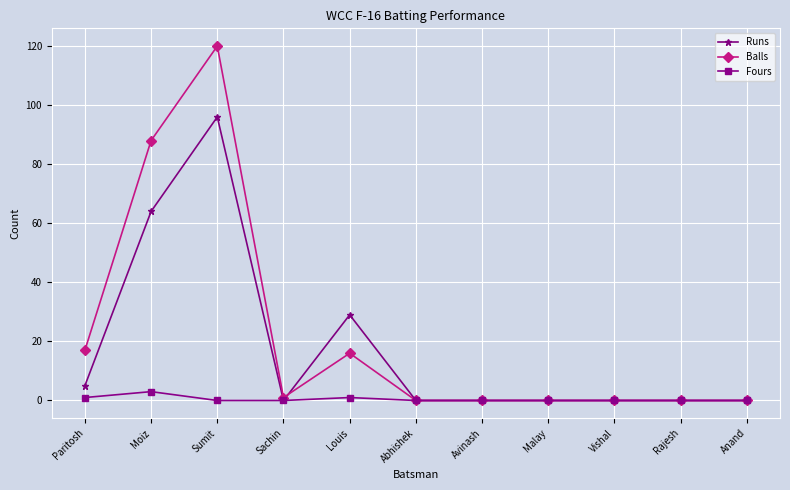

Where is the first local minimum for Runs?

Sachin